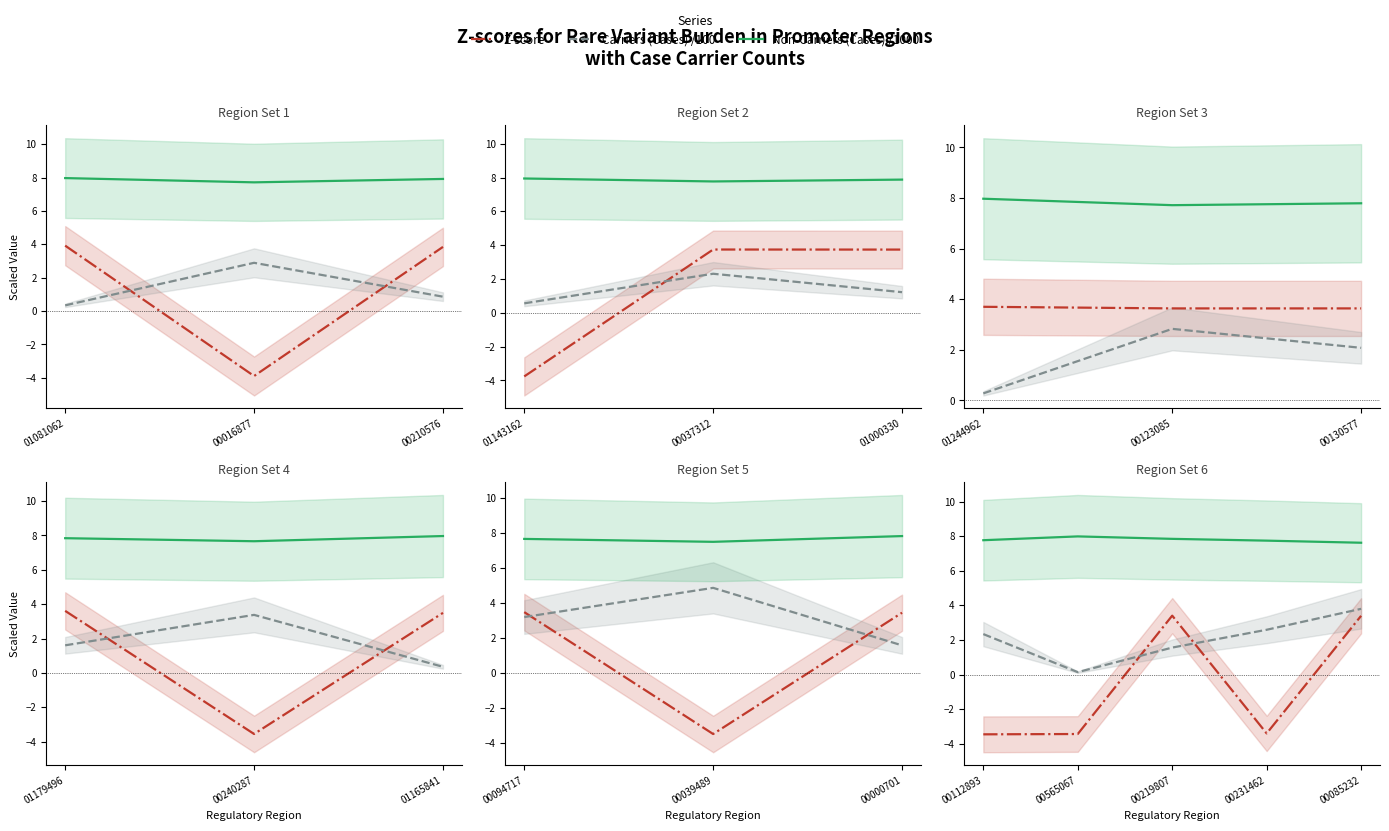

Which has a higher value, 00210576 or 00016877?

00210576